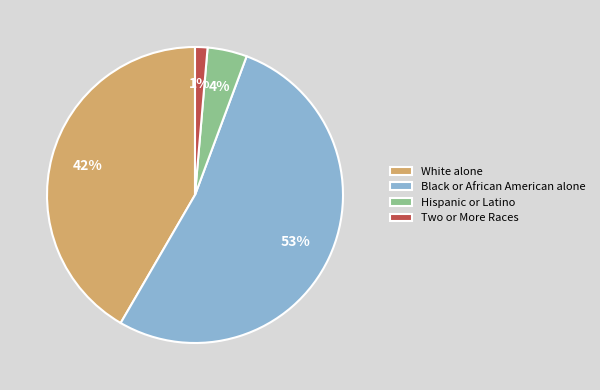

Is it true that White alone is 34% of the pie?

False